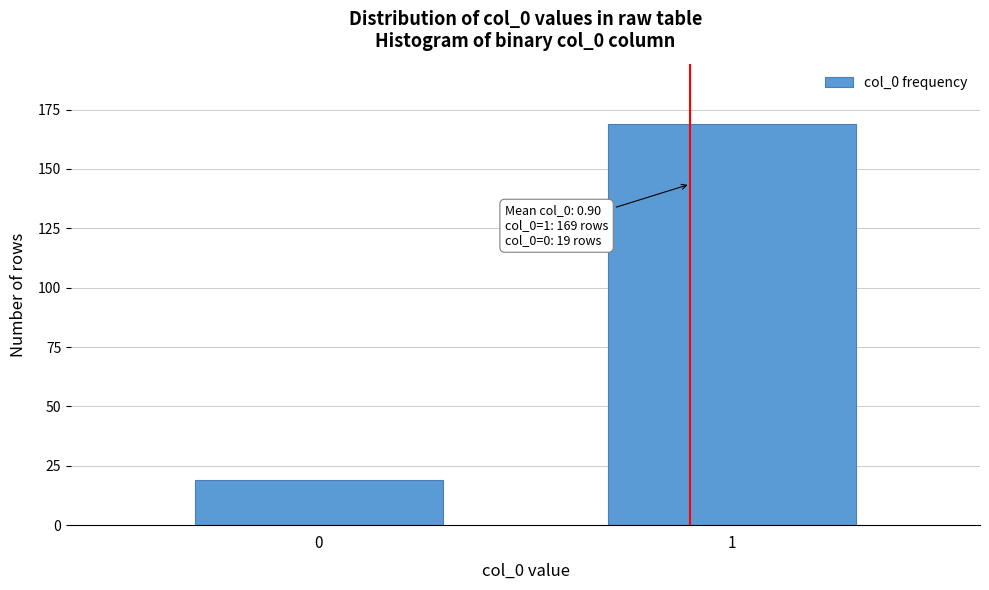

Reading left to right, extract all data points from this chart.

19	169